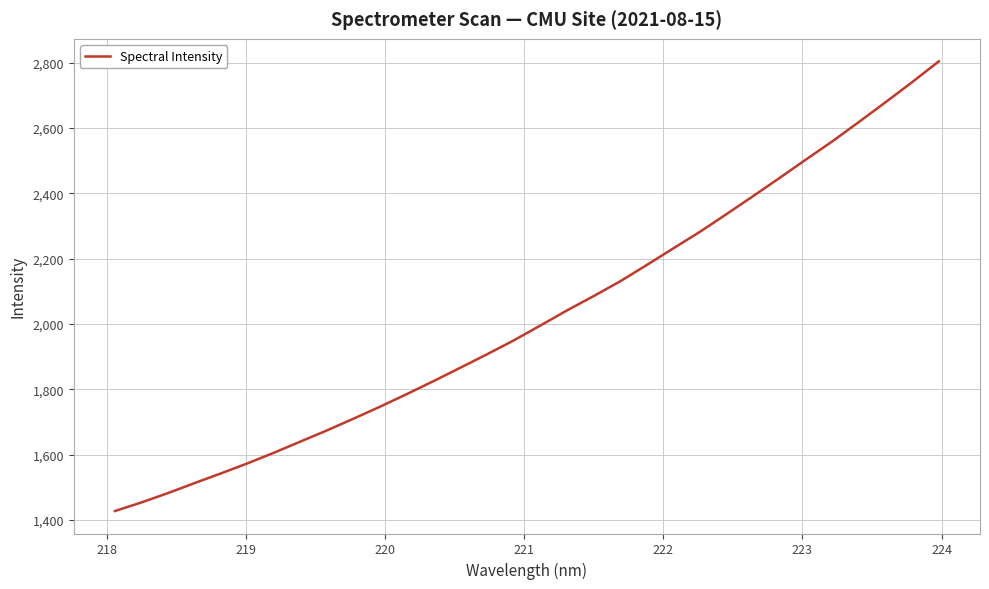

How many lines are shown in the chart?

1